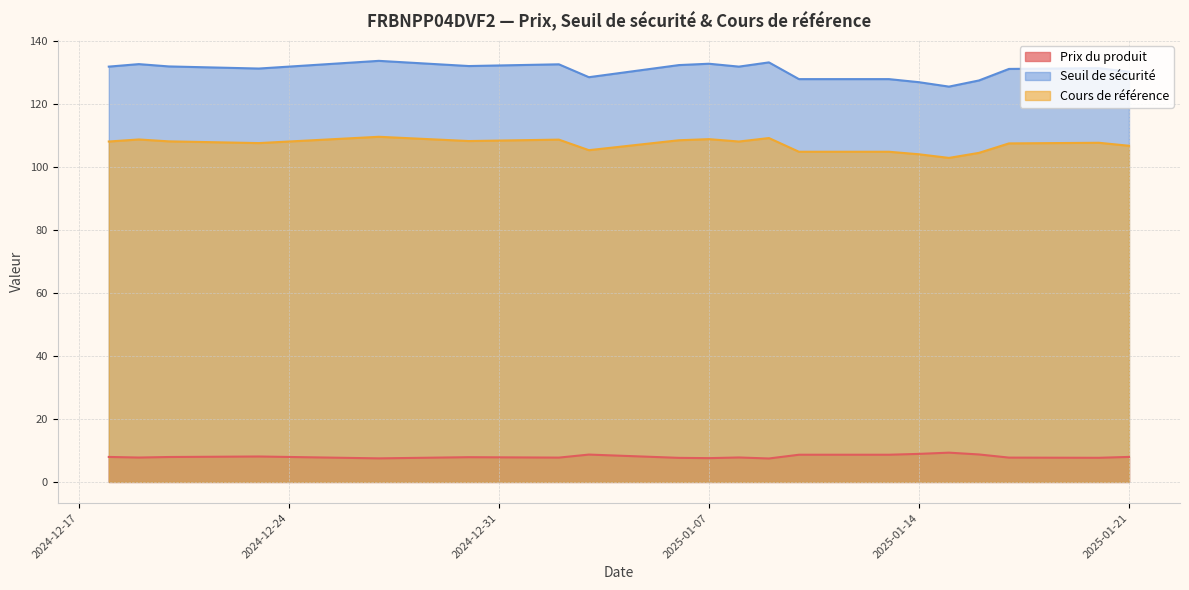

What is the difference between the Prix du produit values at 2024-12-27 and 2025-01-16?

1.2